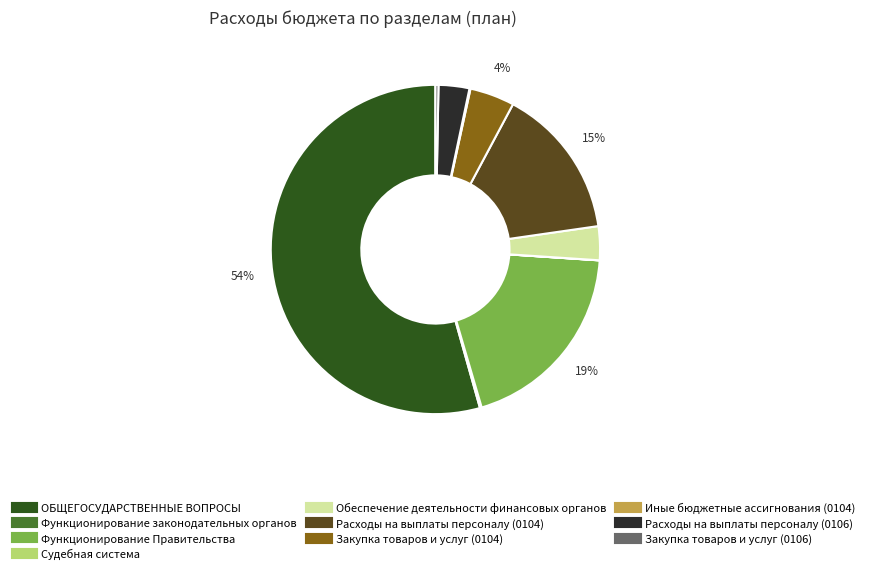

To the nearest percent, what percentage of the pie is Расходы на выплаты персоналу (0106)?

3%